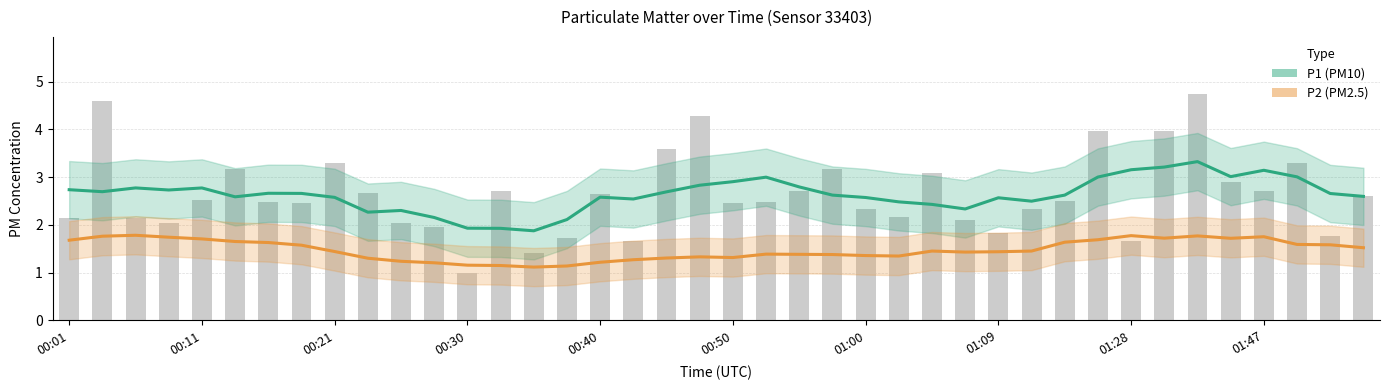

Count the P2 (PM2.5) values in the range 1 to 2.

40